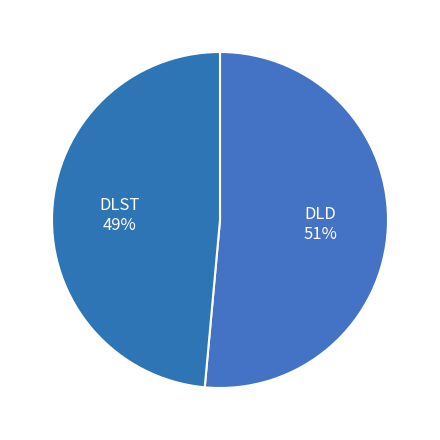

Rank the categories by value from lowest to highest.

DLST, DLD